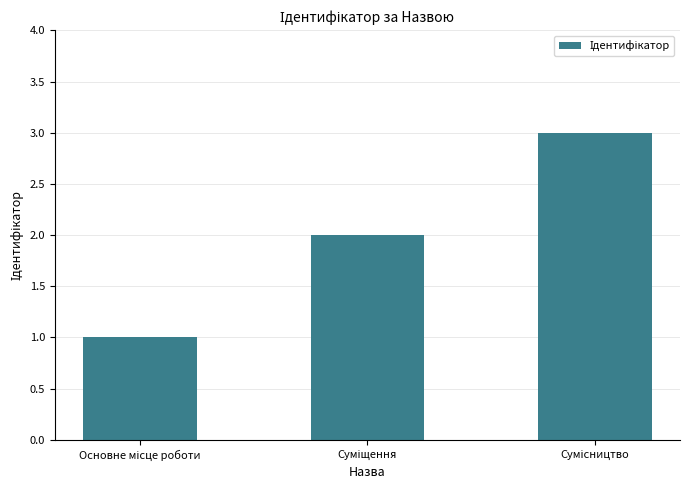

How many values are below 2?

1